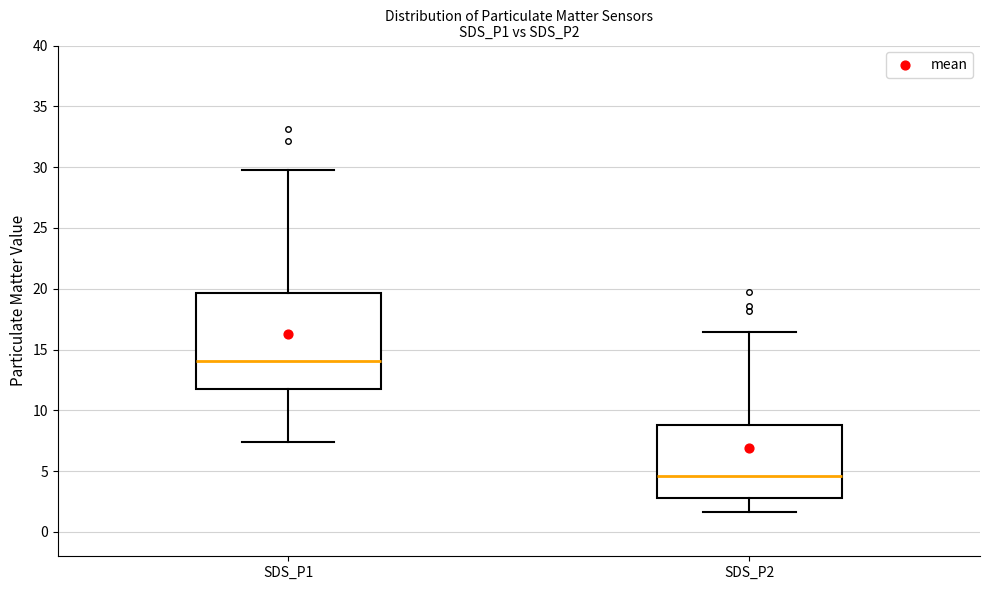

Reading left to right, read every box against the y-axis: the position of its median line, the range the box covers, and the ends of its whiskers. The values are not printed on the chart, so give them approximately, as read against the axis.

SDS_P1: median 14.0, box 12.0 to 19.5, whiskers 7.5 to 30.0
SDS_P2: median 4.5, box 3.0 to 9.0, whiskers 1.5 to 16.5